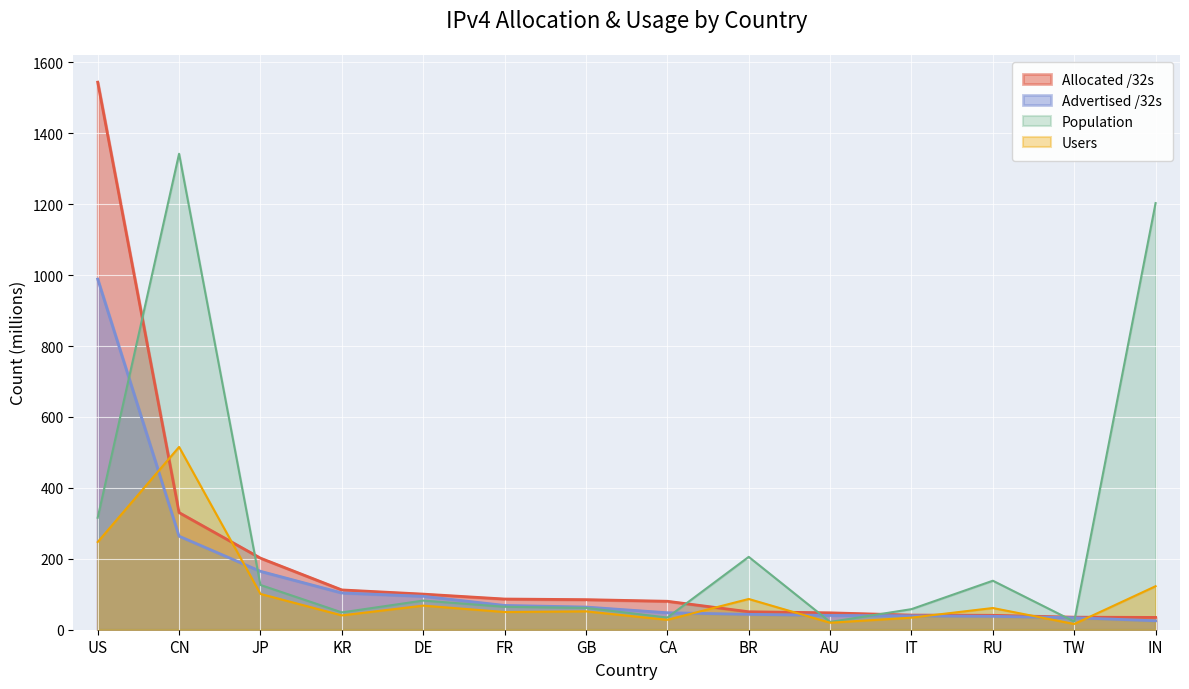

At which category is the sum across all series the highest?

US